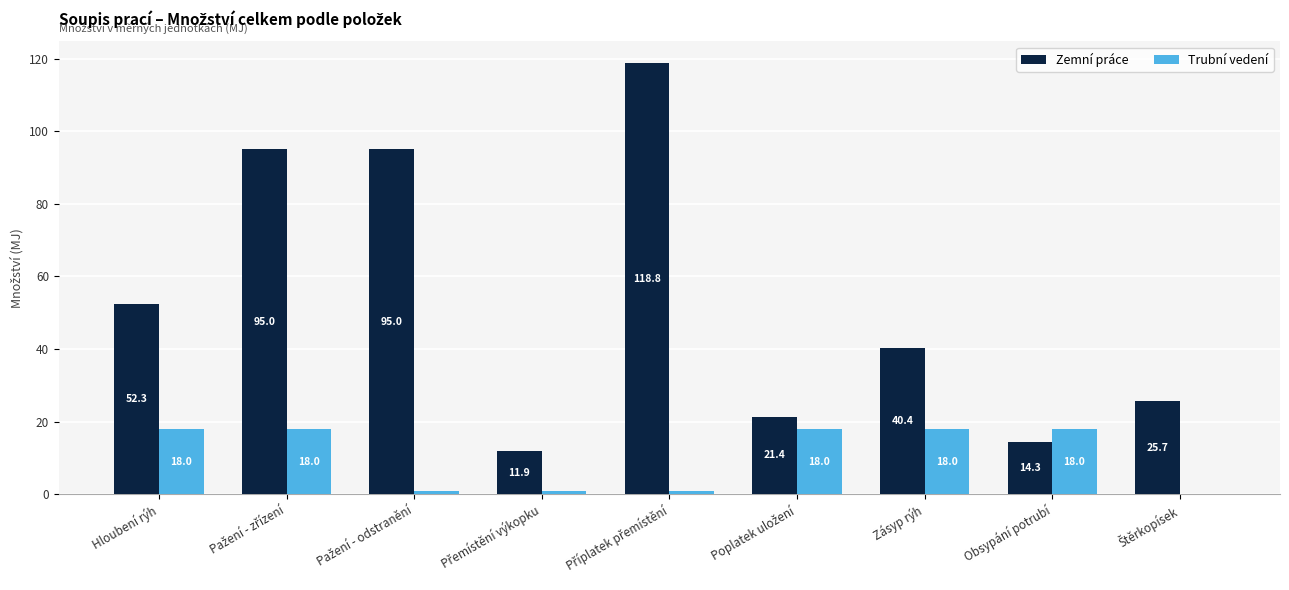

Which series has the widest spread of values?

Zemní práce